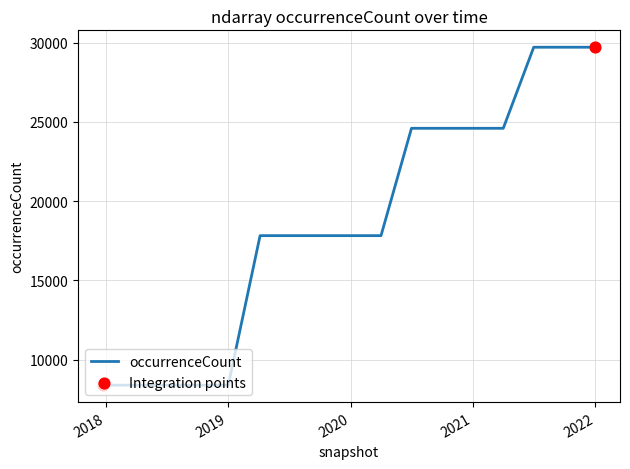

What is the difference between the maximum and minimum values?

21317